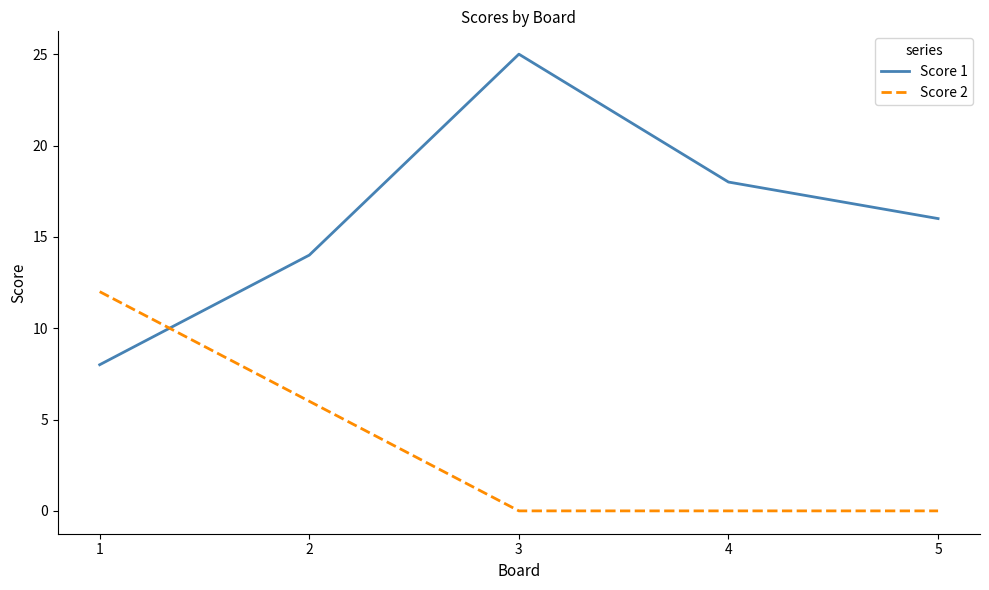

At 2, list the series in order from smallest to largest.

Score 2, Score 1